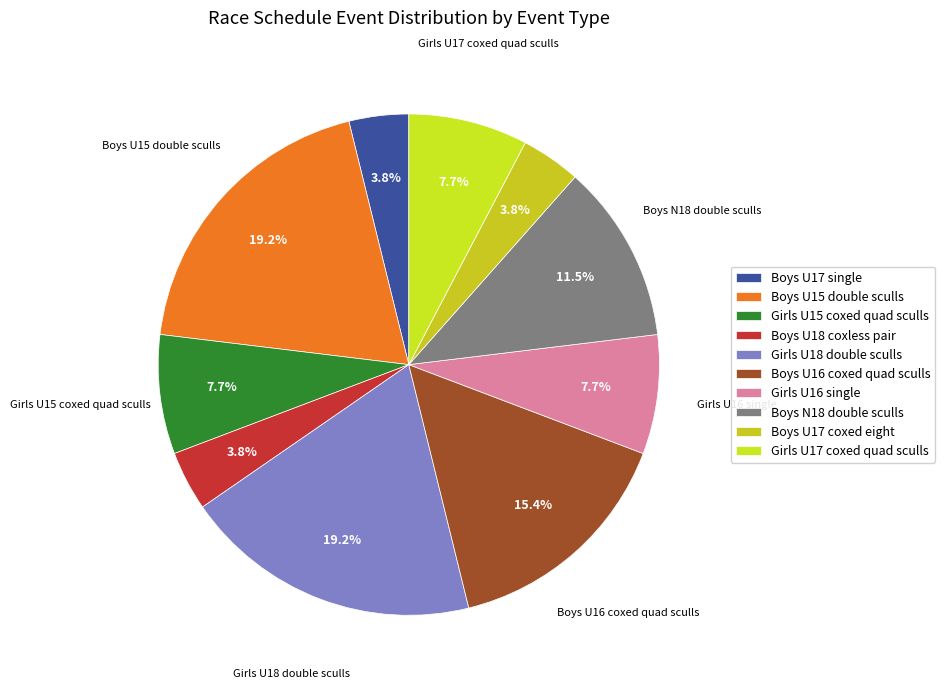

Is it true that Boys U16 coxed quad sculls is 15% of the pie?

True